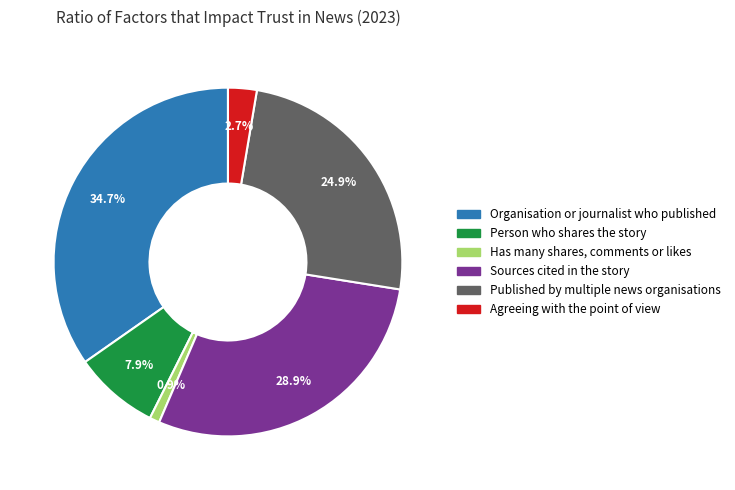

Rank the categories by value from highest to lowest.

Organisation or journalist who published, Sources cited in the story, Published by multiple news organisations, Person who shares the story, Agreeing with the point of view, Has many shares, comments or likes